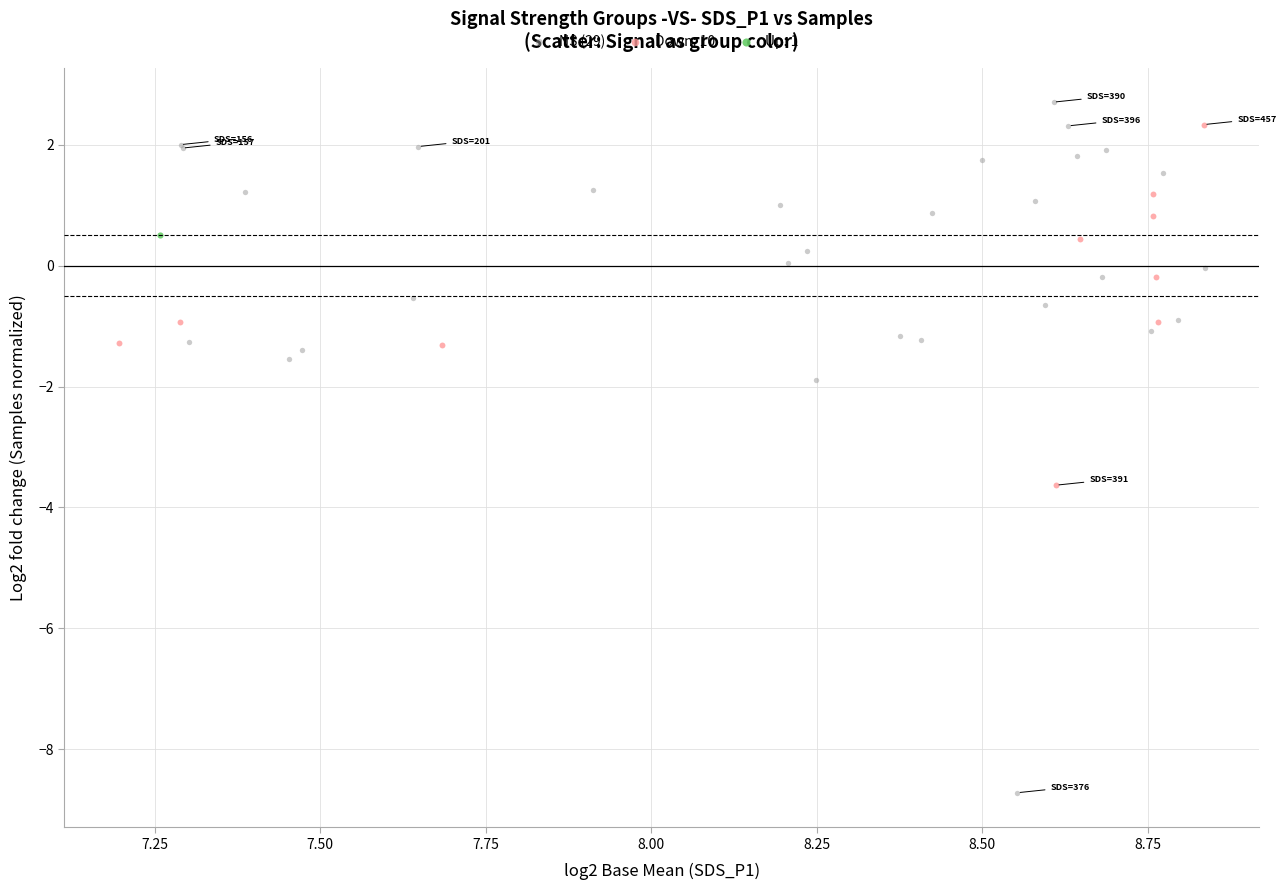

What are all the series names shown in the legend?

NS (29), Down: 10, Up: 1